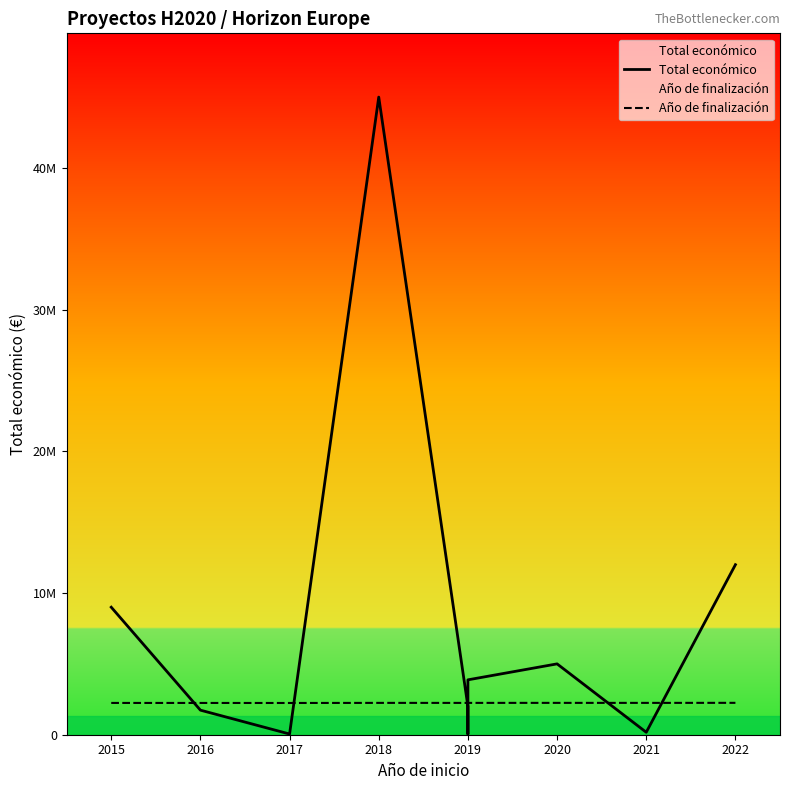

Where do Total económico and Año de finalización first cross each other?

2015 and 2016